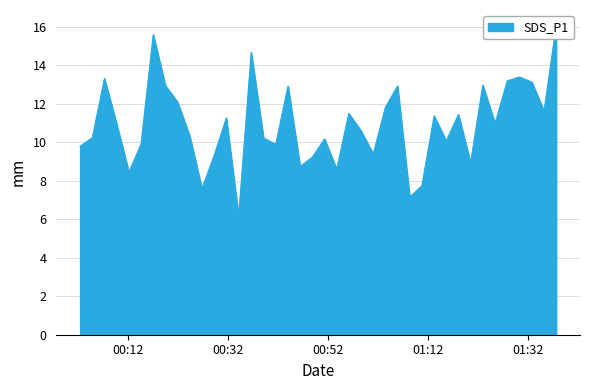

What is the maximum value shown in the chart?

16.1